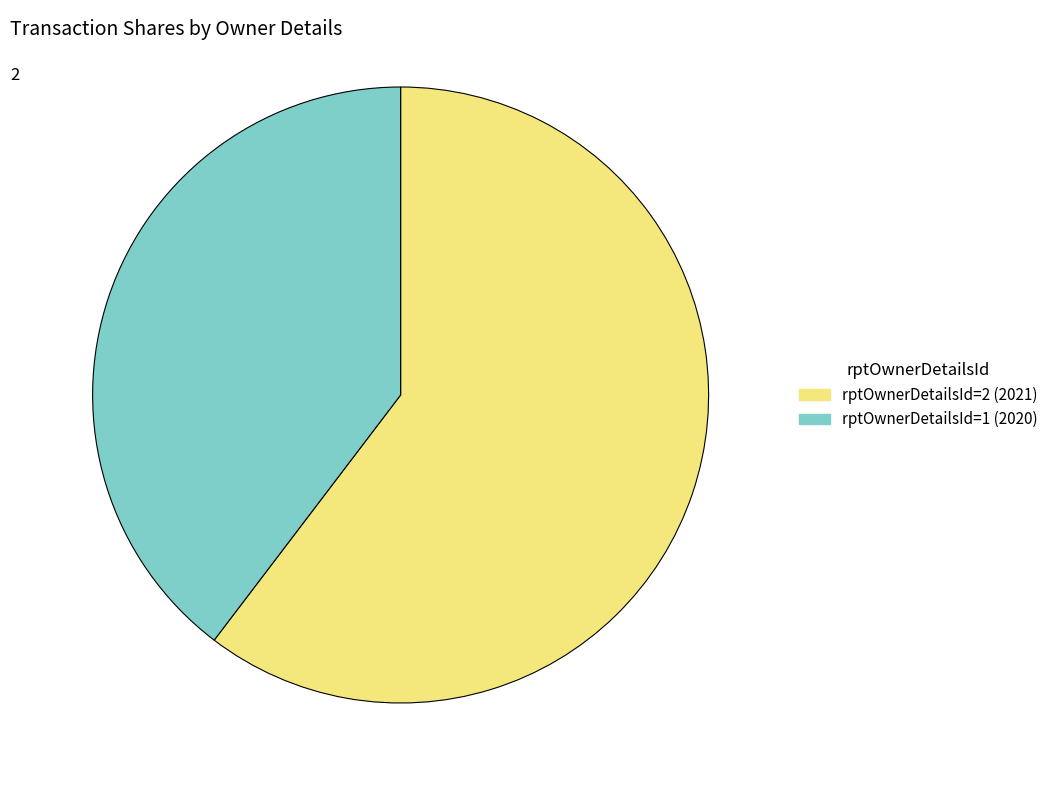

How many slices are in this pie chart?

2